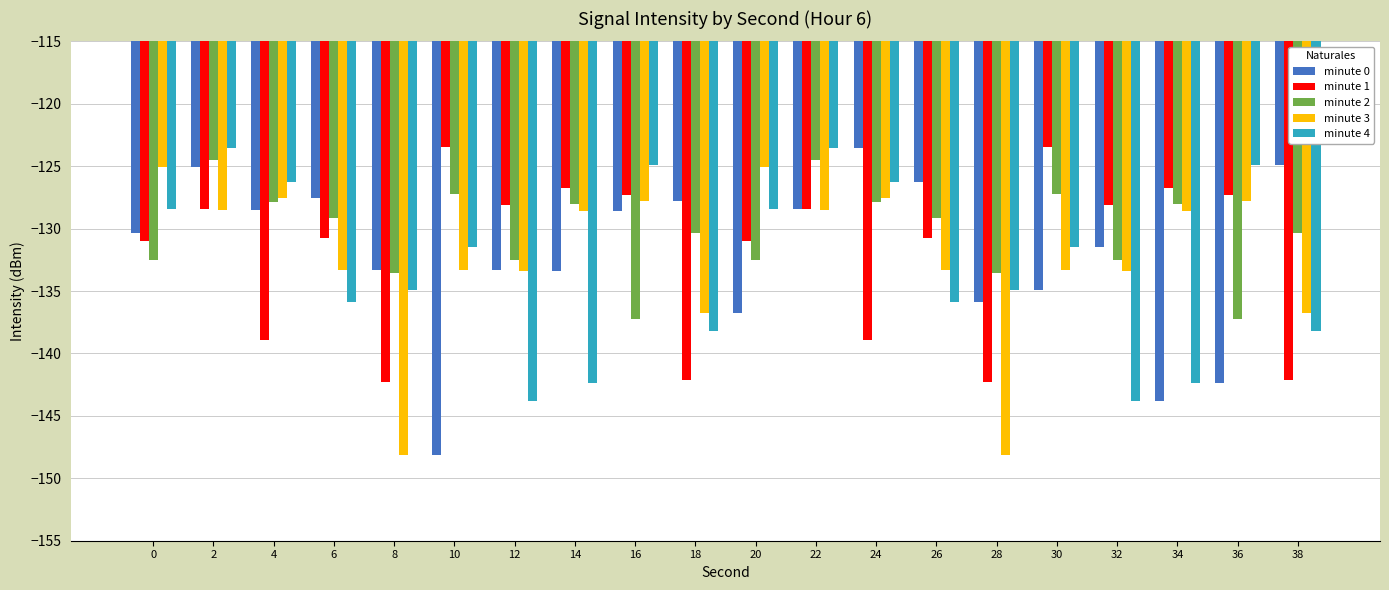

What is the difference between the second highest and second lowest values in the minute 2 series?

12.7